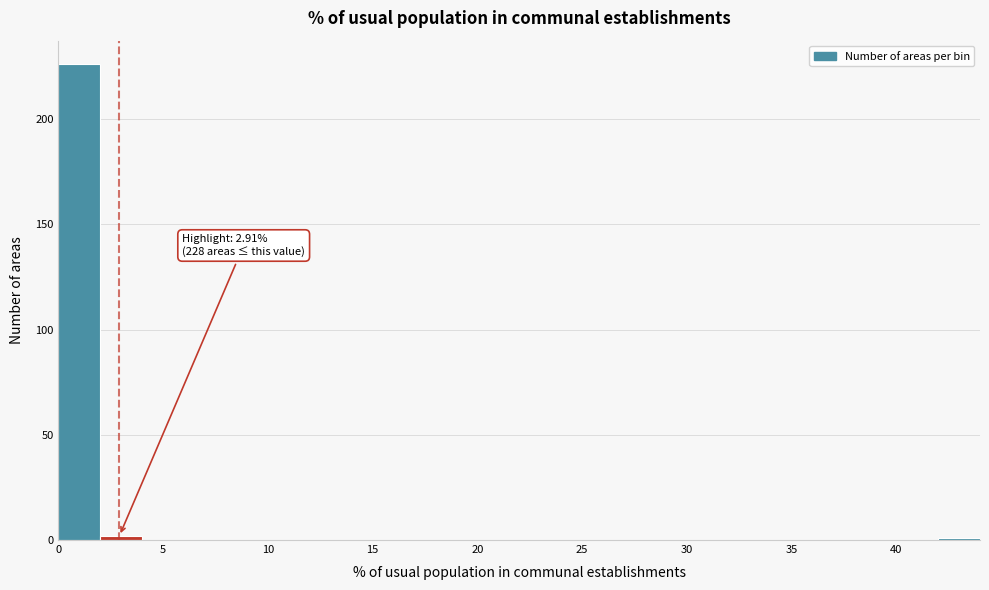

Over which range of the x-axis is the bar tallest?

0 to 2